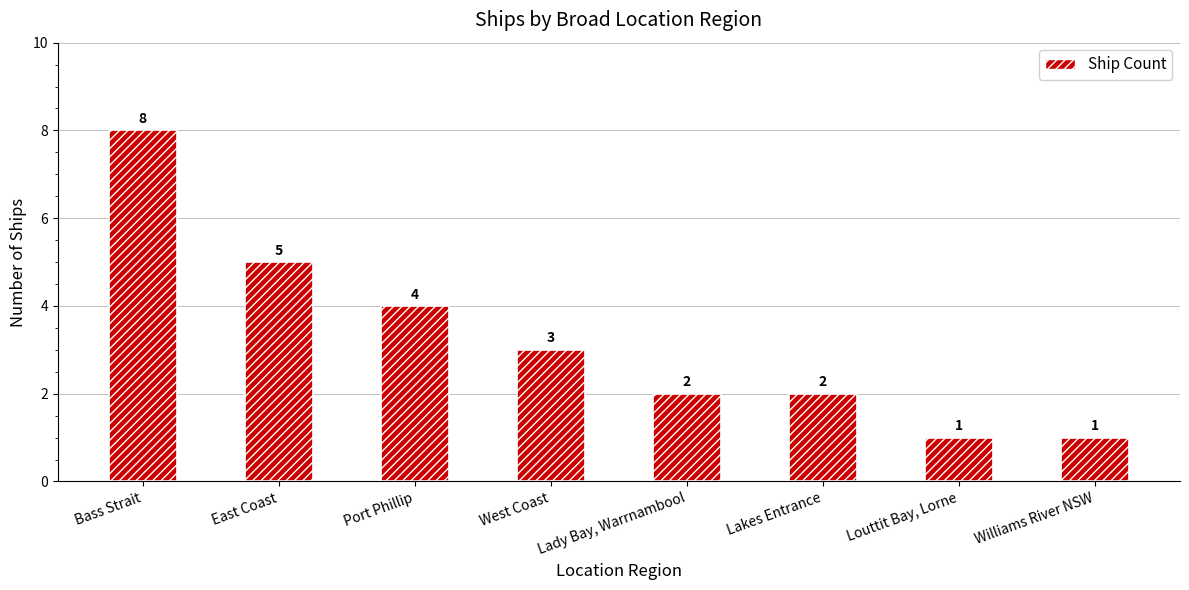

Between Lady Bay, Warrnambool and West Coast, which is larger?

West Coast